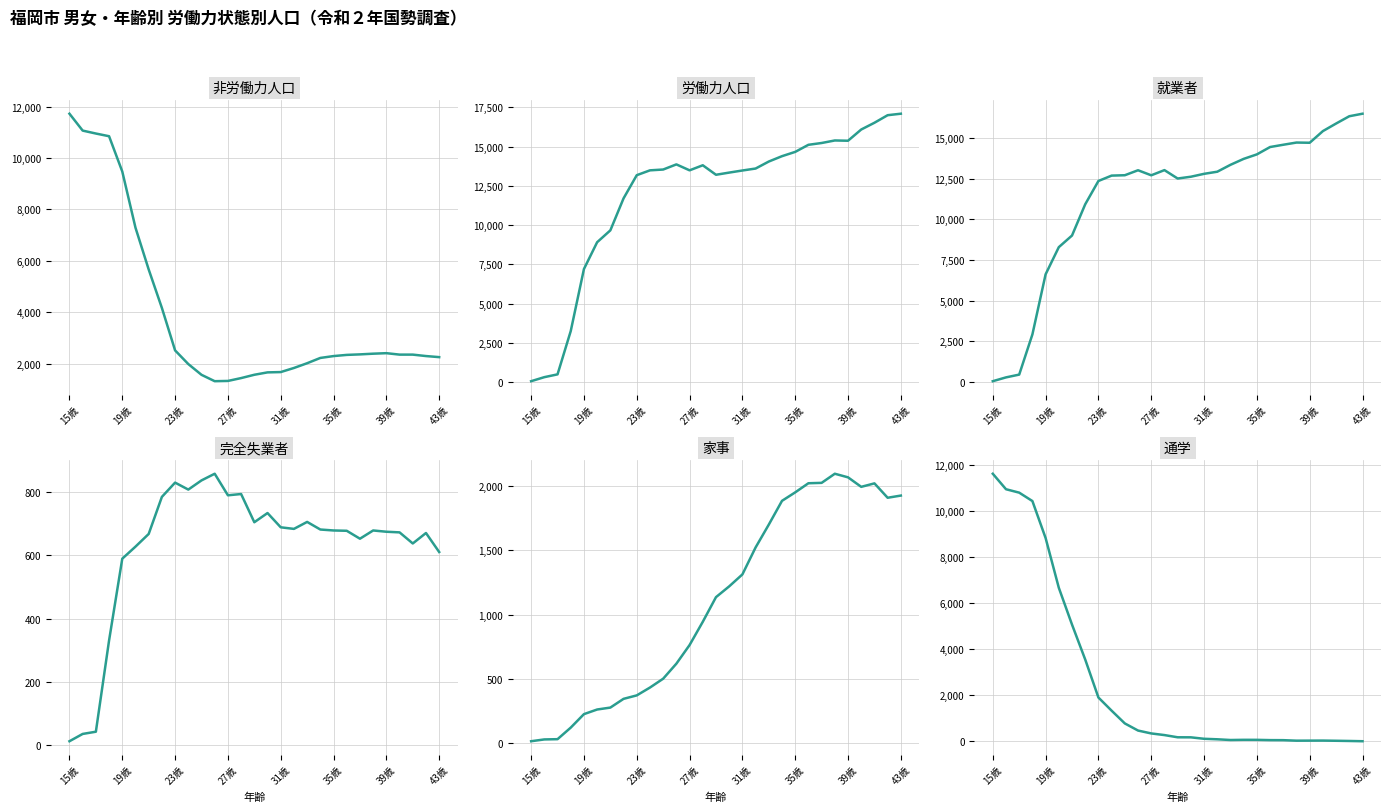

Does the chart display data point markers on the line(s)?

No